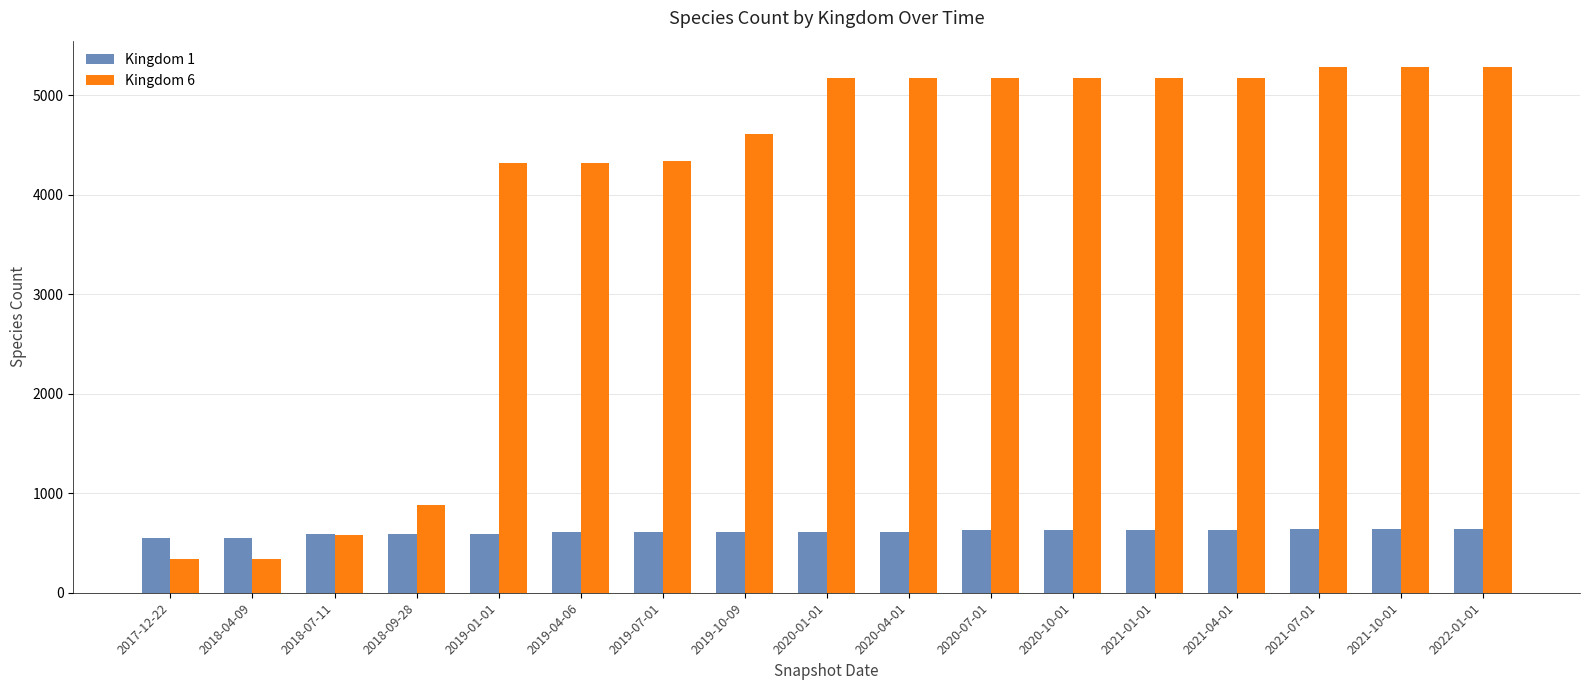

How many bars are there in total?

34